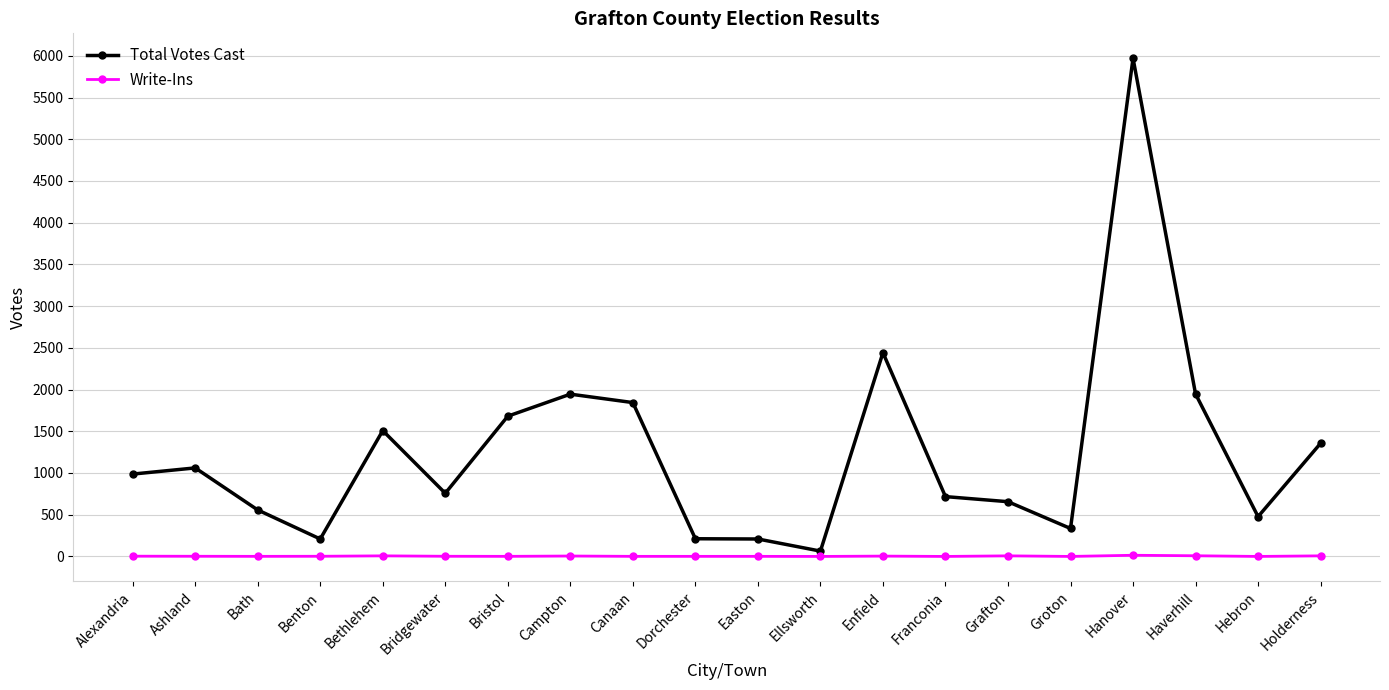

Where is Total Votes Cast nearest to the value 3017?

Enfield